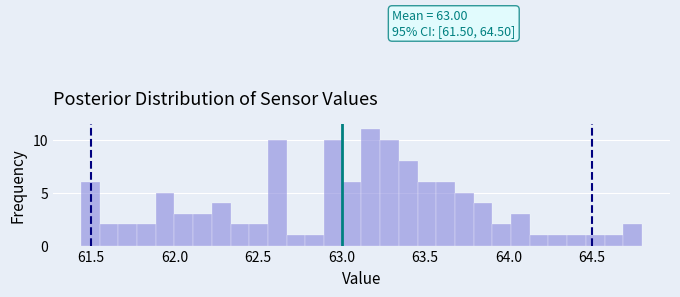

Around what value on the x-axis is the tallest bar? Give the approximate position of its centre, as read against the axis.

63.20